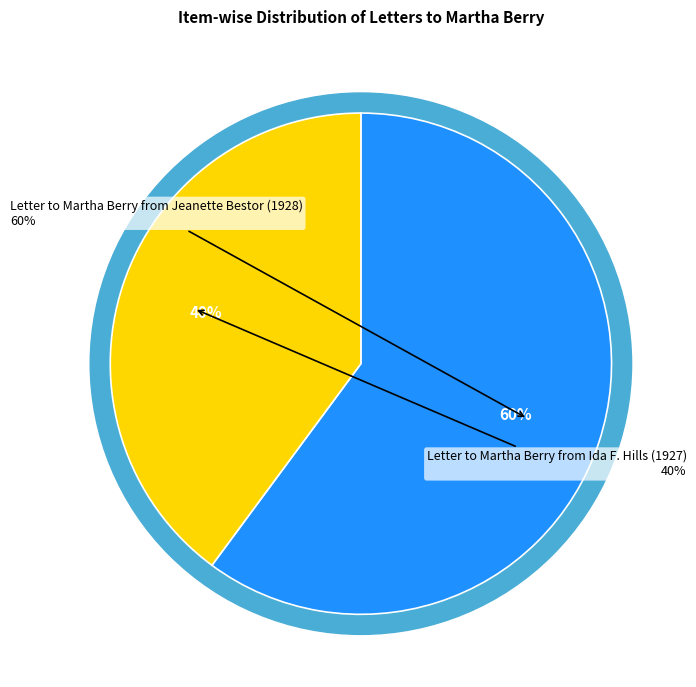

What percentage is the Letter to Martha Berry from Jeanette Bestor (1928) slice, to the nearest percent?

60%